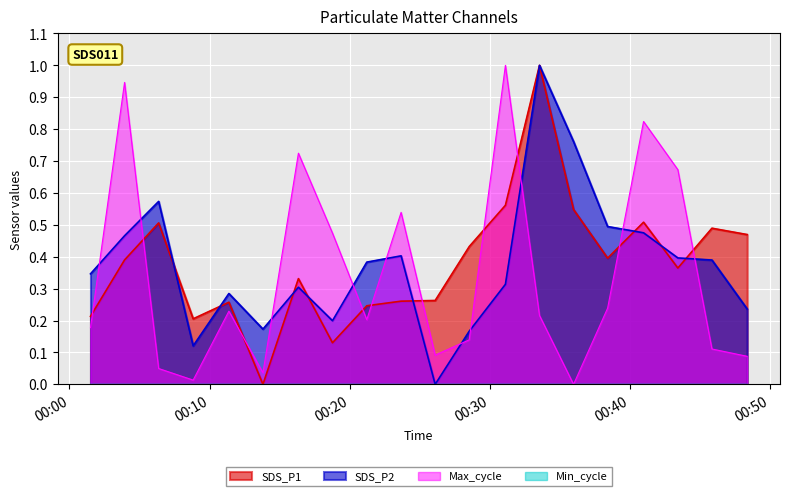

How many interior local valleys does the SDS_P1 series have?

5